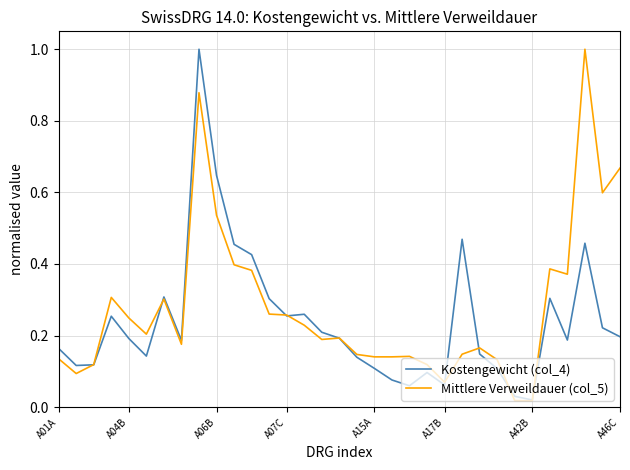

True or false: Kostengewicht (col_4) and Mittlere Verweildauer (col_5) cross at least once.

True